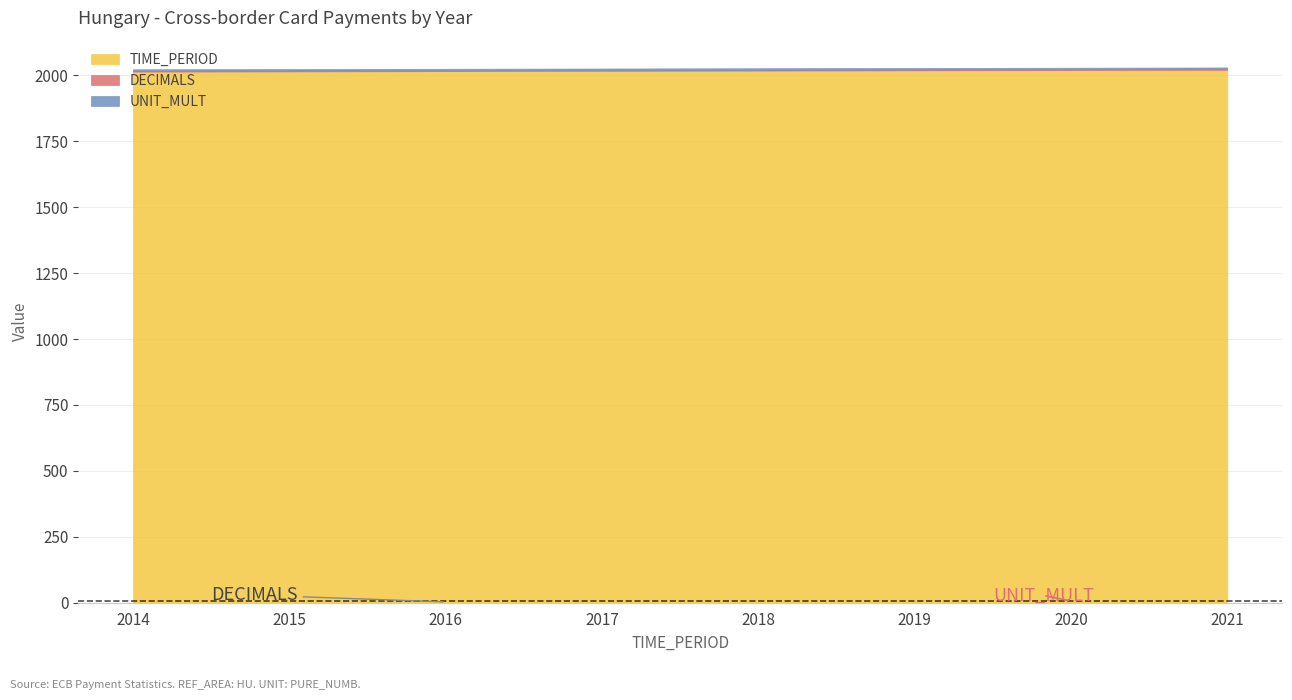

Between 2017 and 2021, which series saw the biggest shift?

TIME_PERIOD